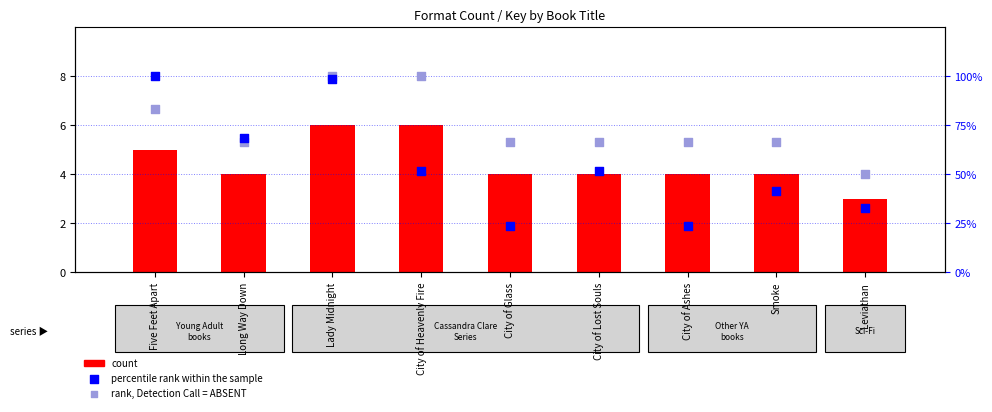

Is the value of count at City of Glass greater than the value of percentile rank within the sample at Leviathan?

No